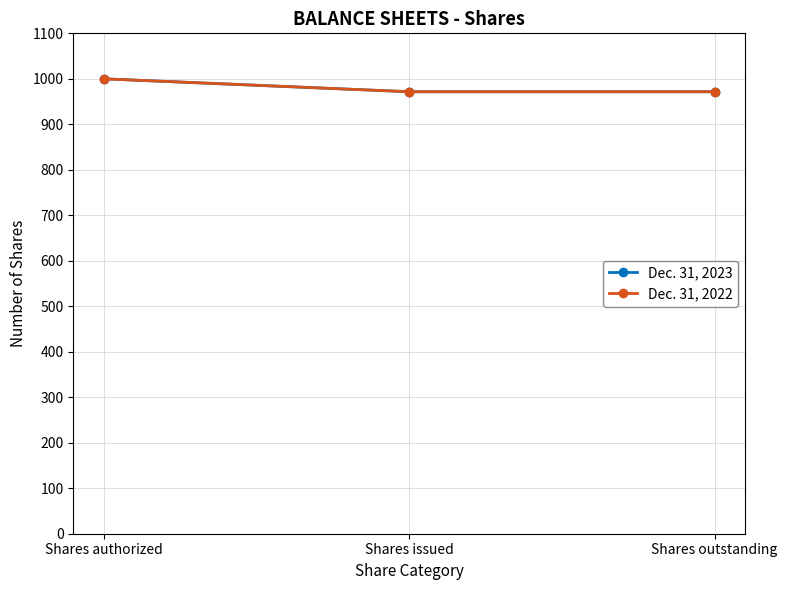

Is this an area chart (filled region under the line)?

No